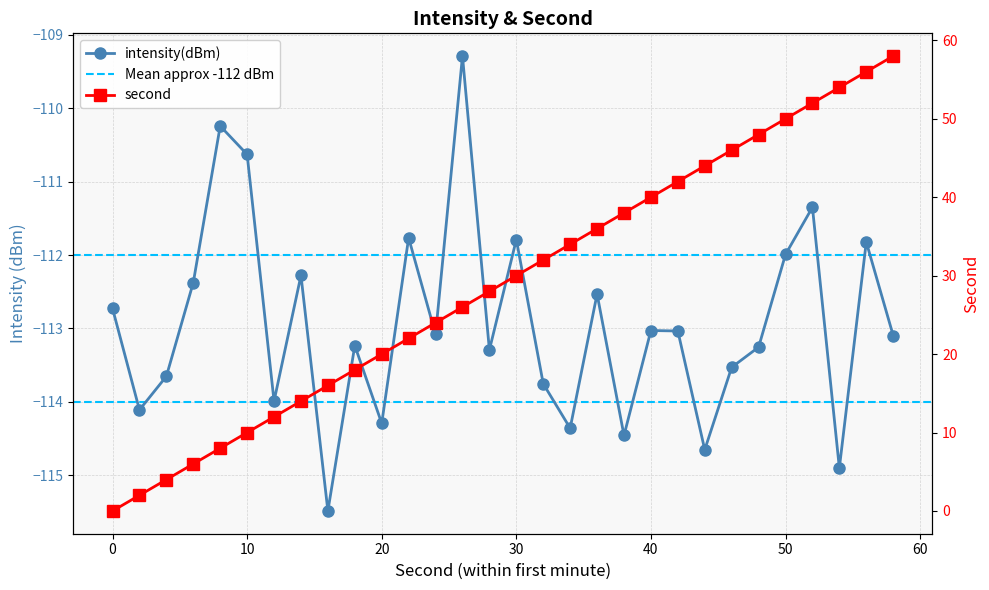

True or false: second has a value of 62.7 at 46.

False